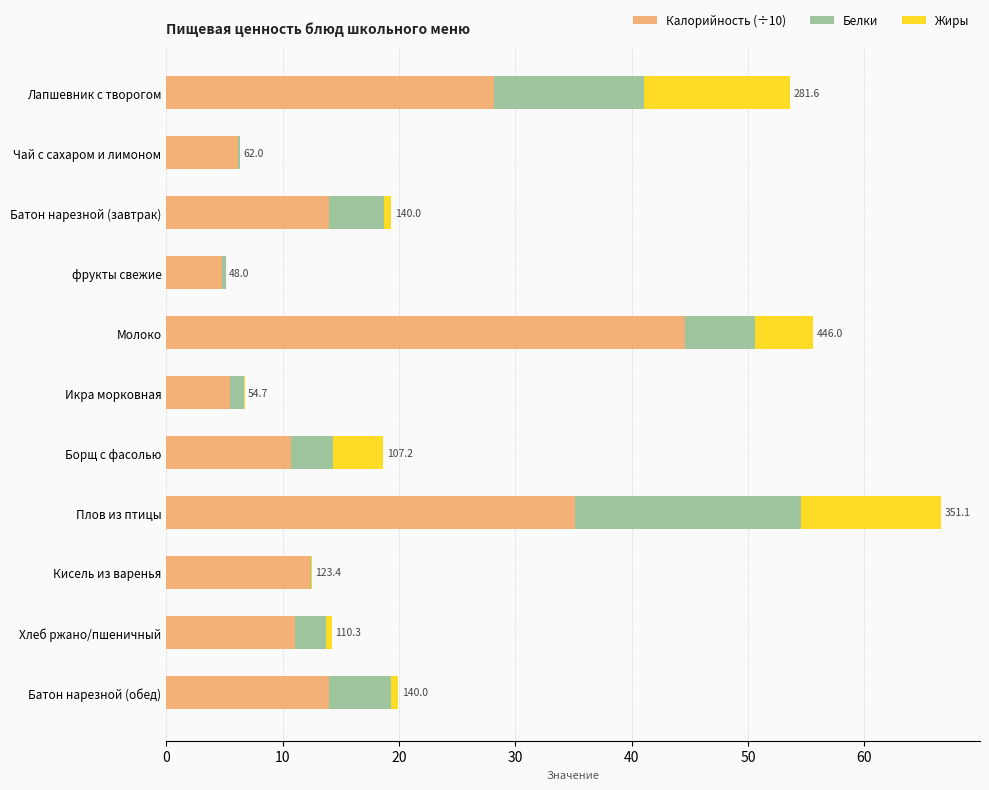

The Калорийность (÷10) series shows 11.0 at Хлеб ржано/пшеничный. True or false?

True